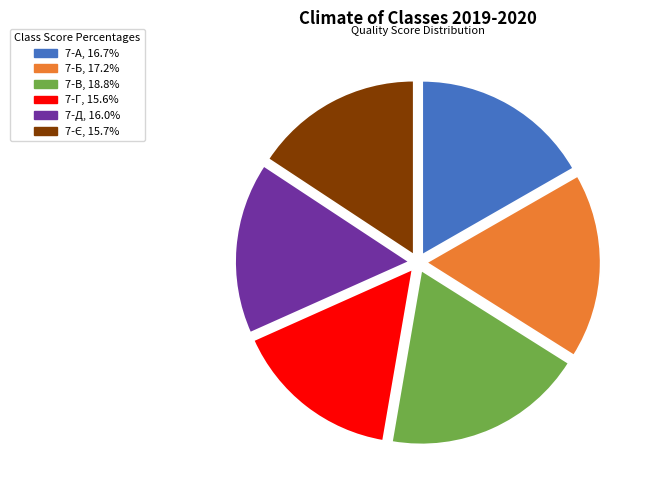

How many slices are in this pie chart?

6